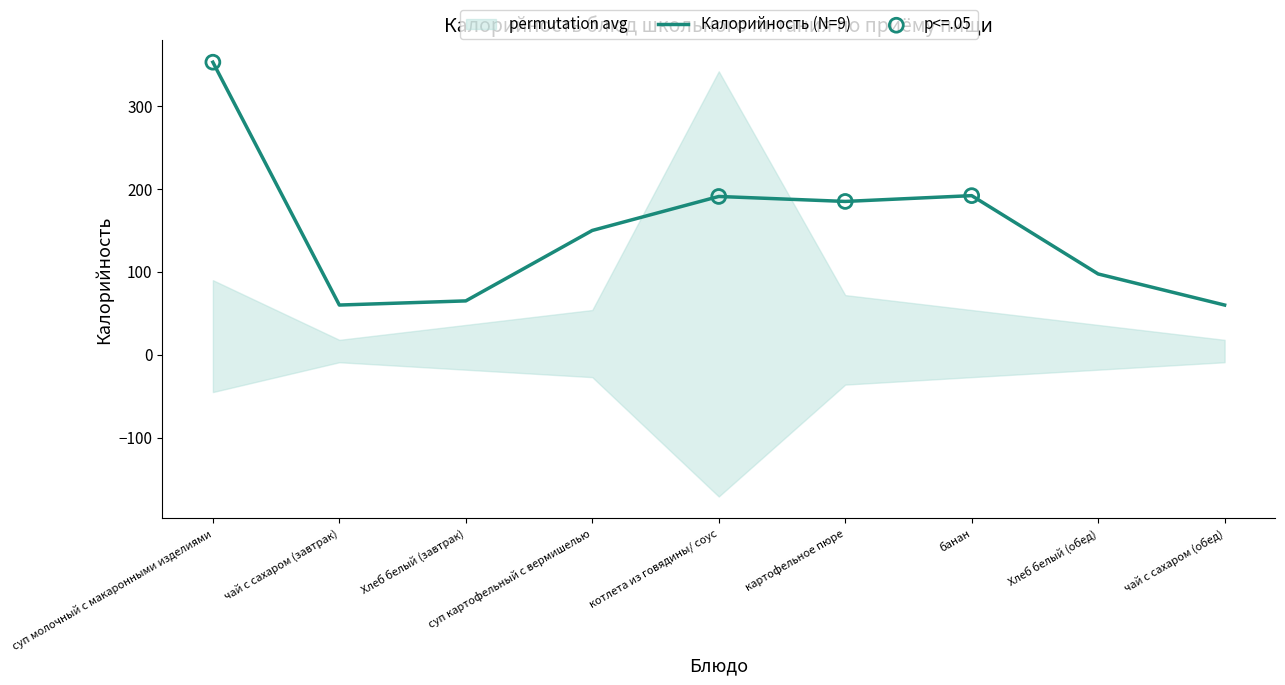

Which has a higher value, суп картофельный с вермишелью or чай с сахаром (завтрак)?

суп картофельный с вермишелью